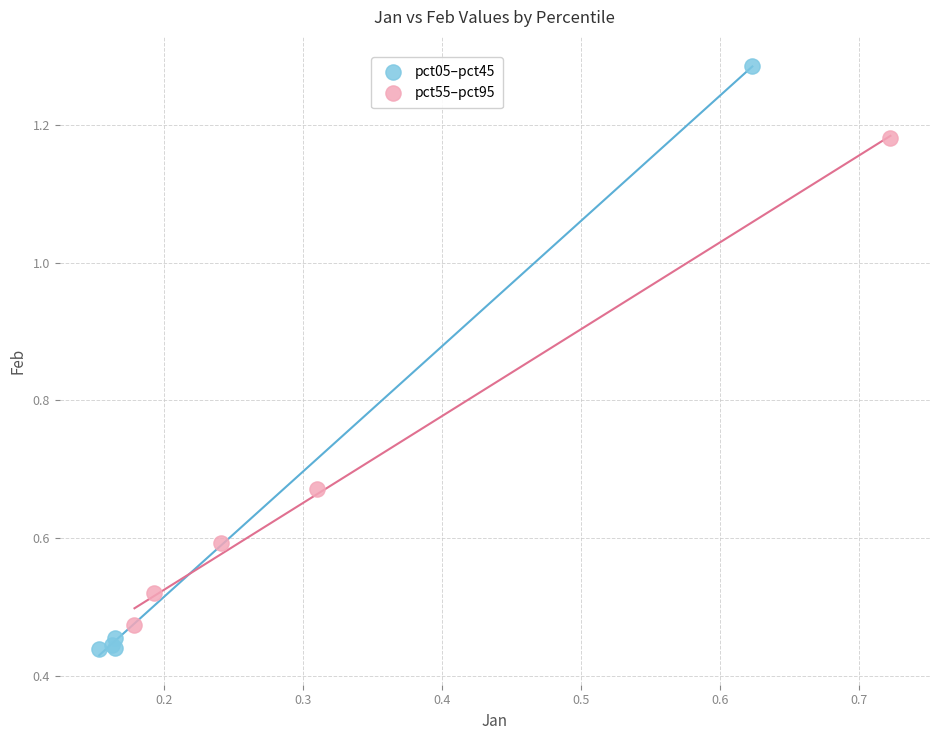

Which series has the widest spread of Y values?

pct05–pct45